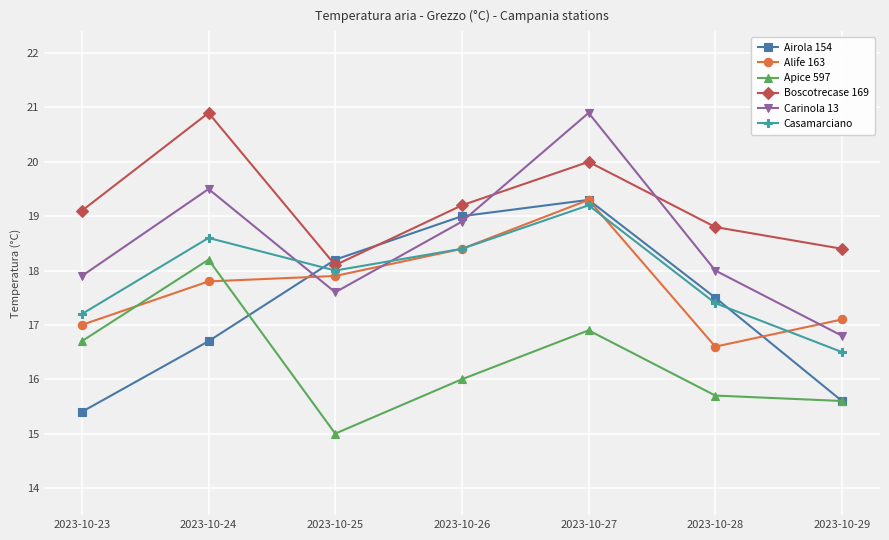

At 2023-10-28, list the series in order from largest to smallest.

Boscotrecase 169, Carinola 13, Airola 154, Casamarciano, Alife 163, Apice 597